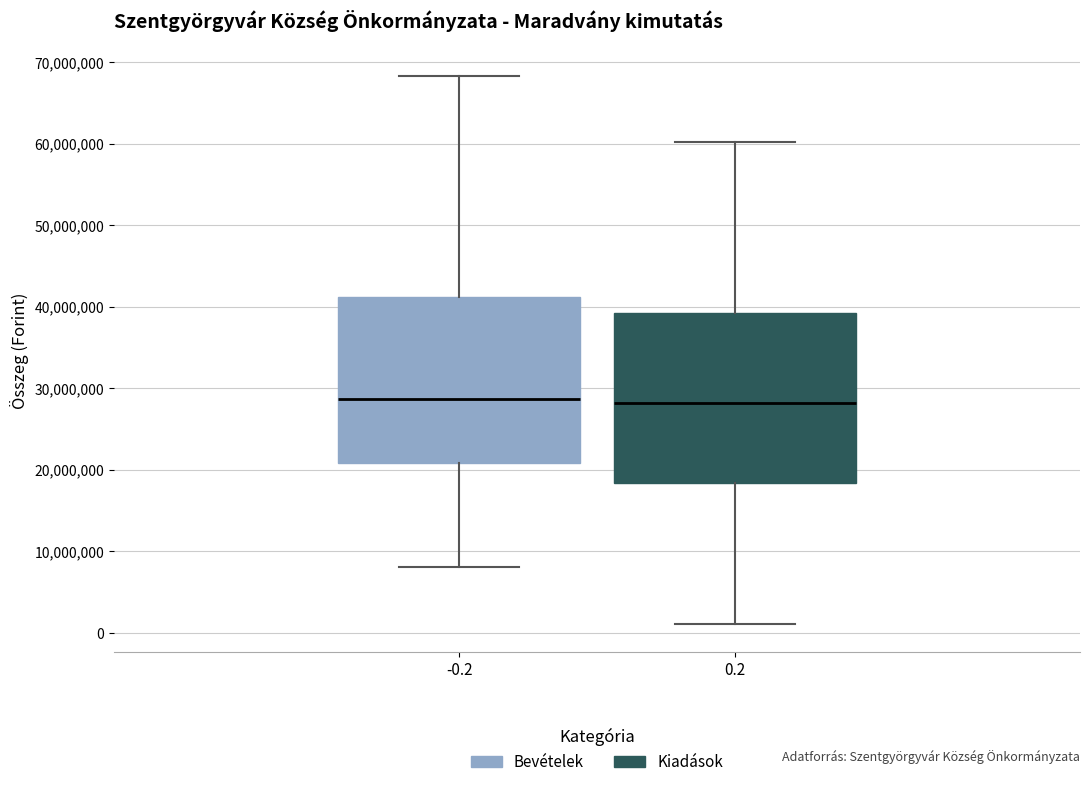

Where is the lower edge of the box at x = -0.2 on the y-axis? The values are not printed on the chart, so give them approximately, as read against the axis.

21000000